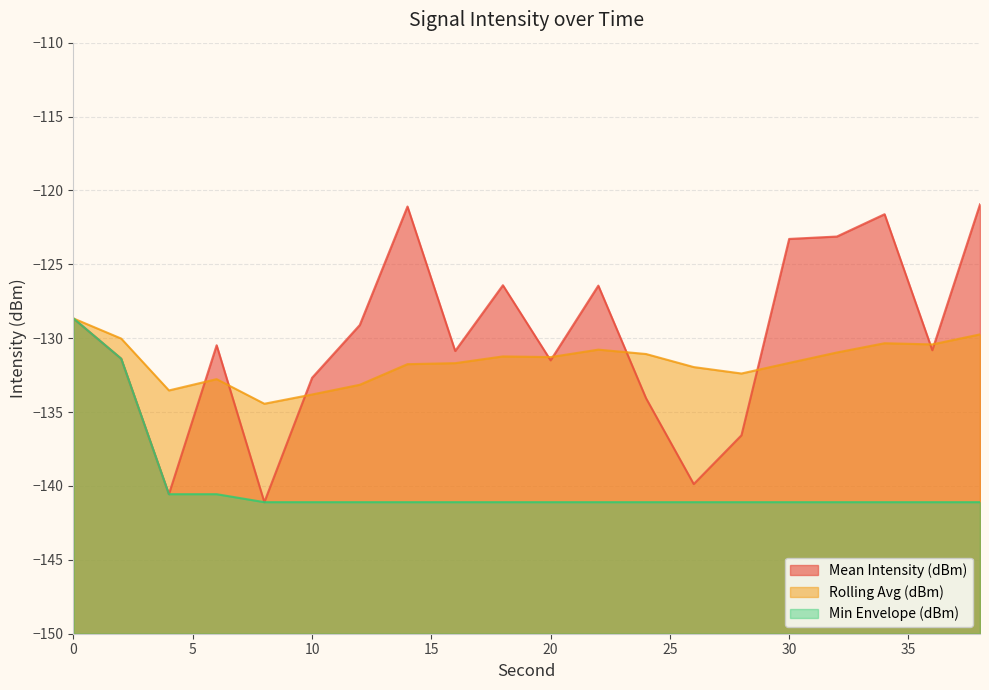

How many lines are shown in the chart?

3